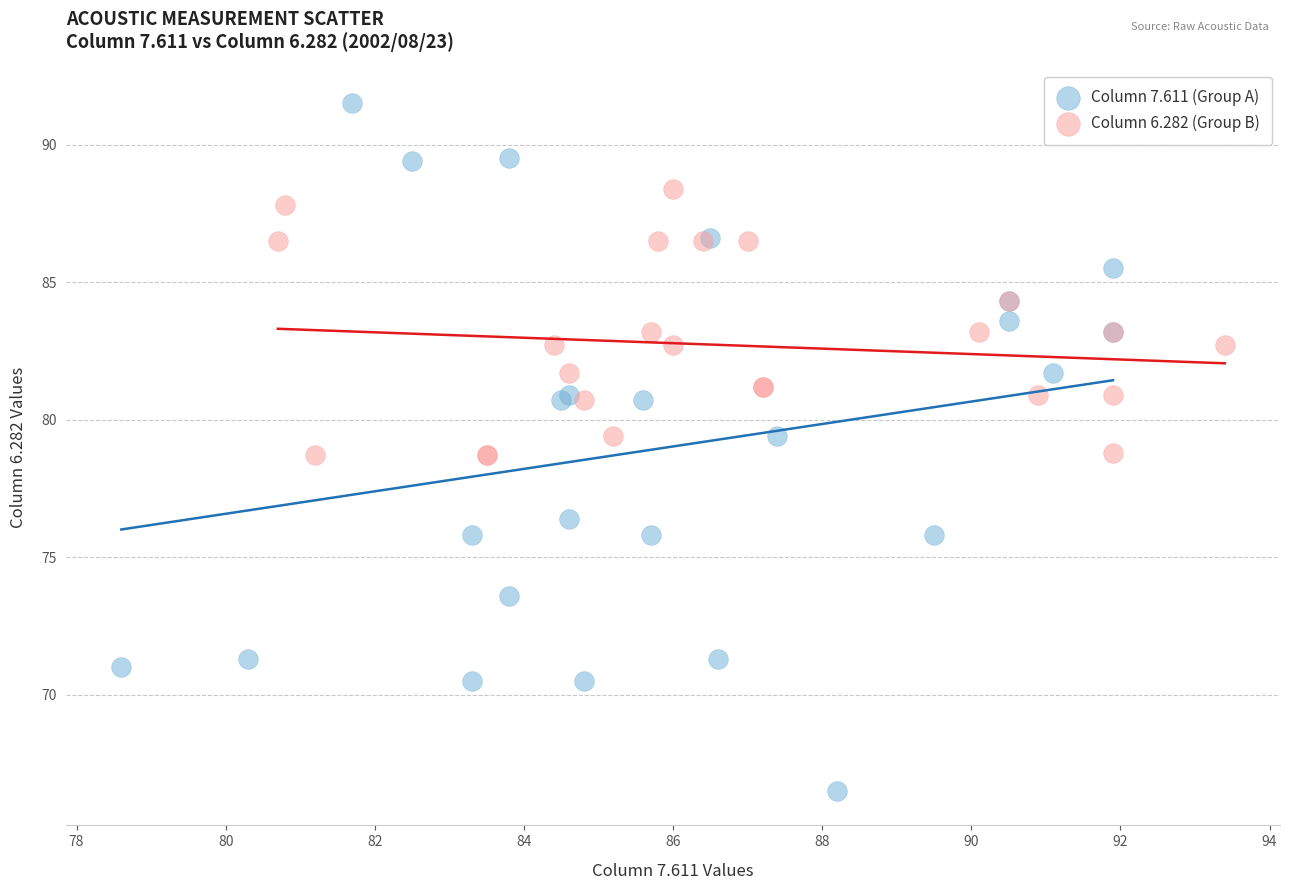

What are all the series names shown in the legend?

Column 7.611 (Group A), Column 6.282 (Group B)